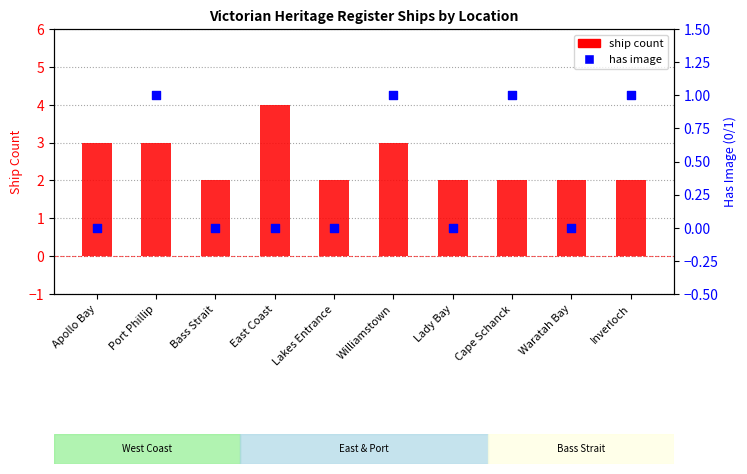

Which series reaches the minimum Y coordinate?

has image